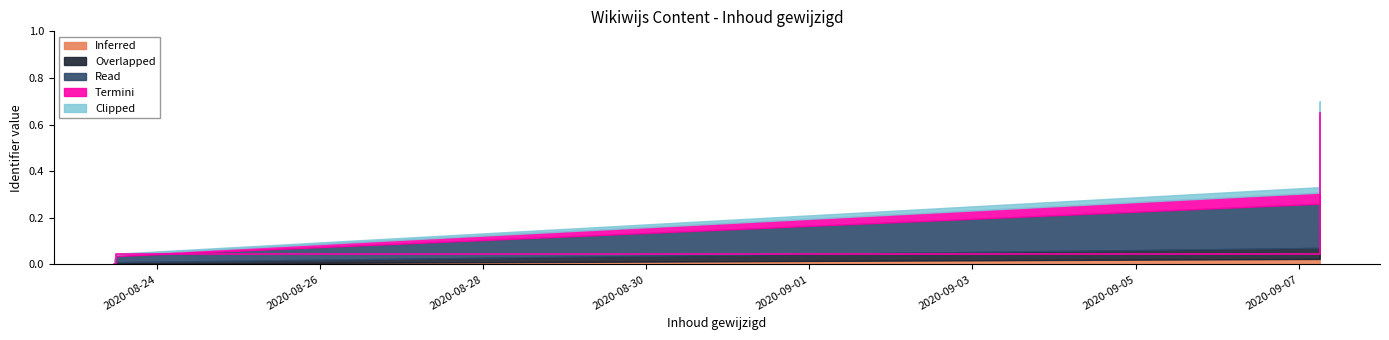

What is the change in value from 2020-09-07 06:11:32 to 2020-09-07 06:11:42?

+0.3